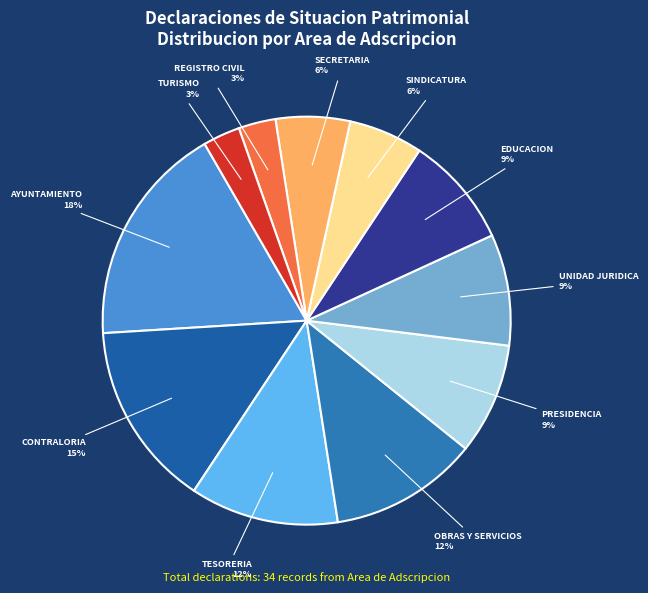

True or false: PRESIDENCIA accounts for 15% of the total.

False